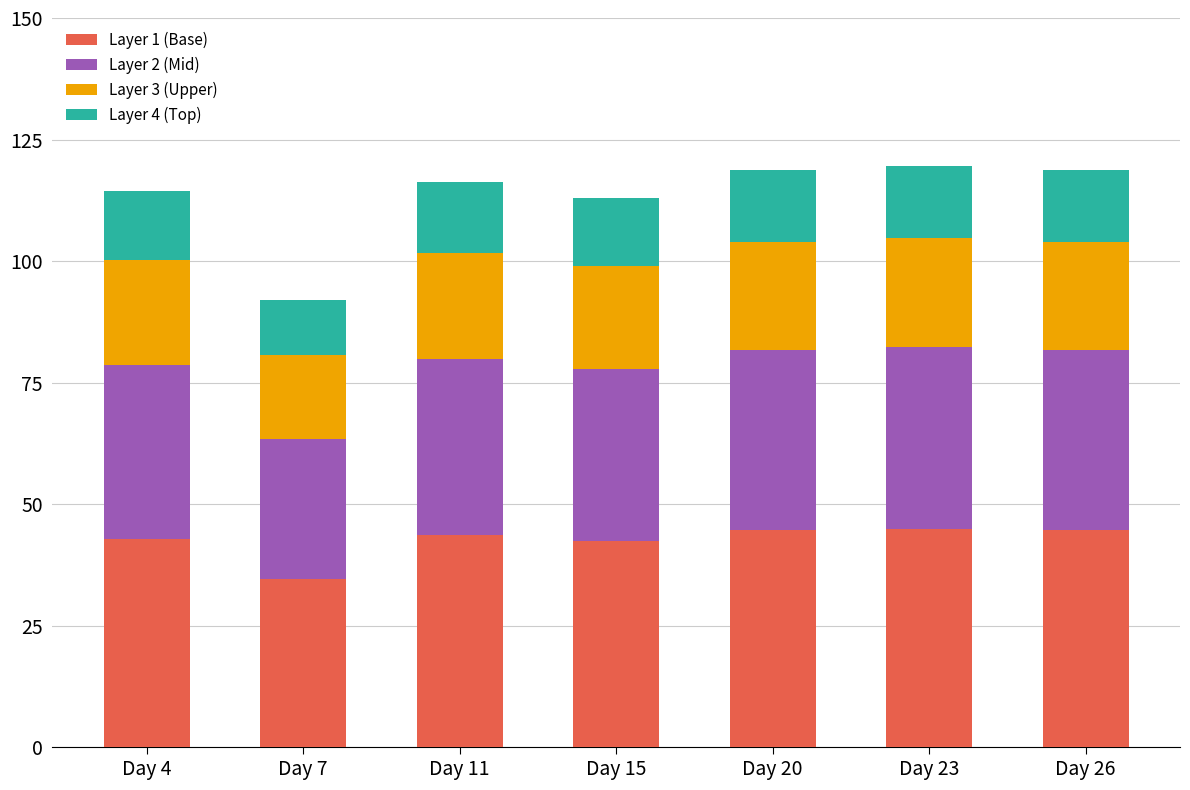

What is the sum of the Layer 1 (Base) values at Day 20 and Day 23?

89.5